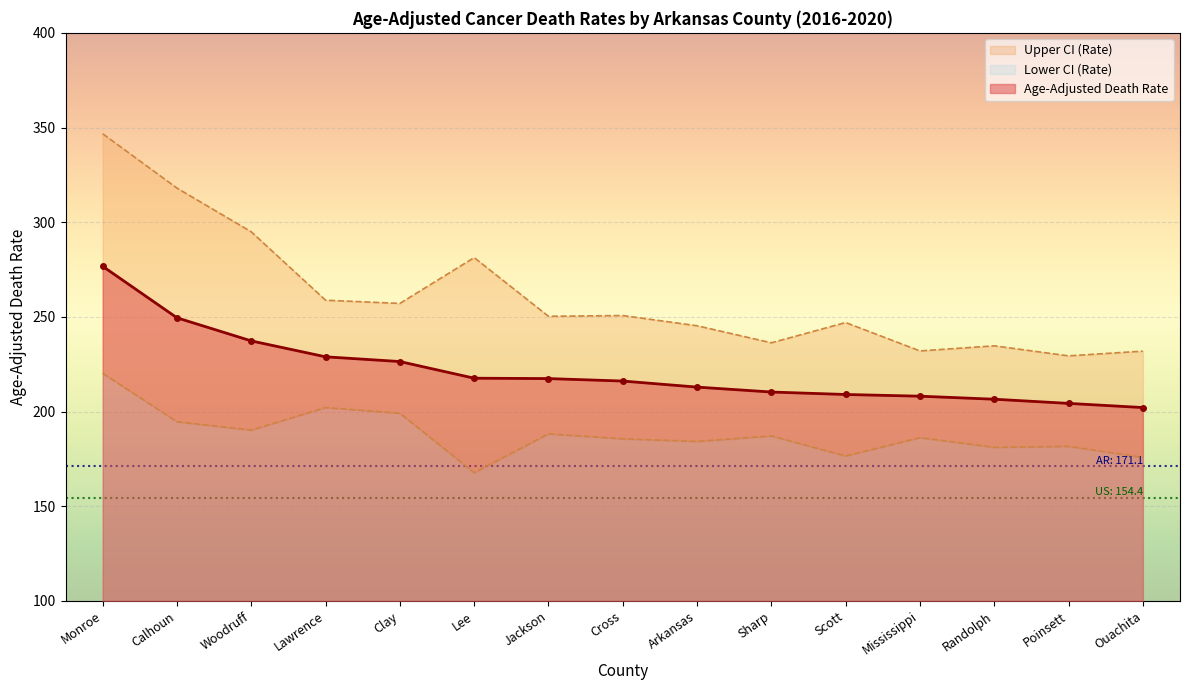

What position from the left is Lawrence?

4